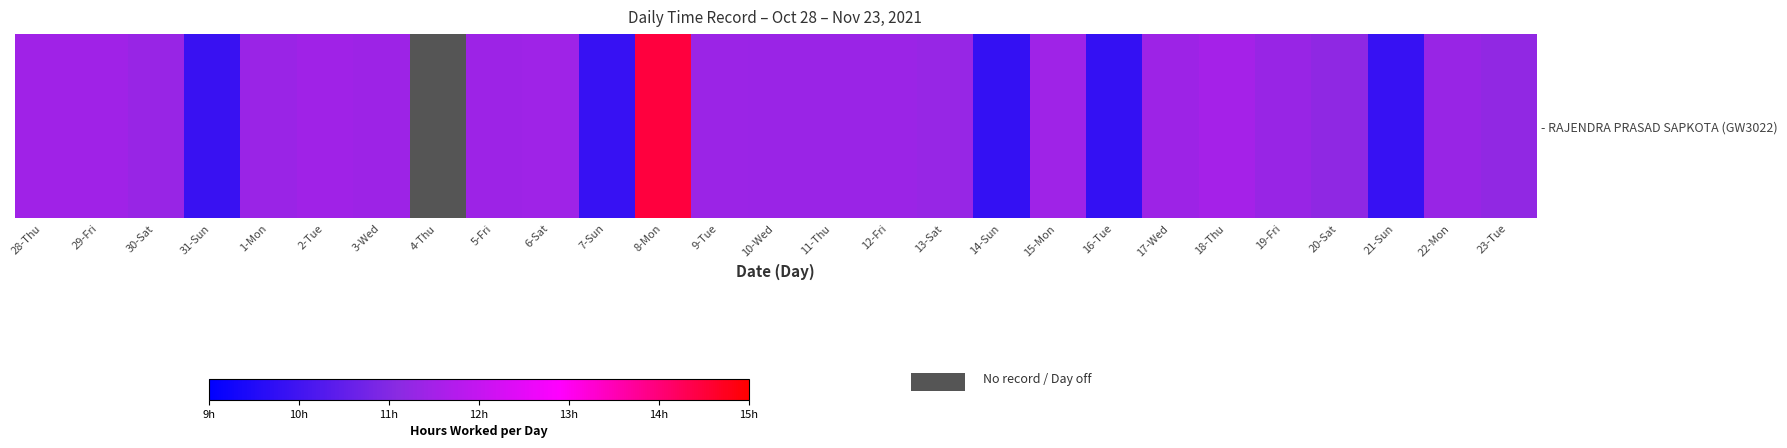

Count the number of categories in the chart.

27